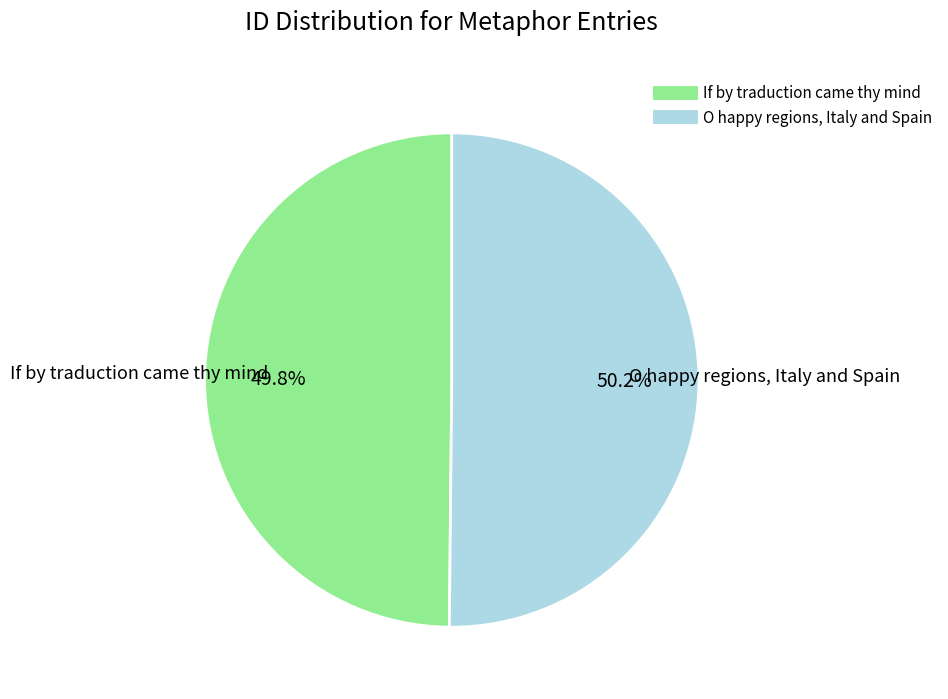

To the nearest percent, what portion does If by traduction came thy mind represent?

50%